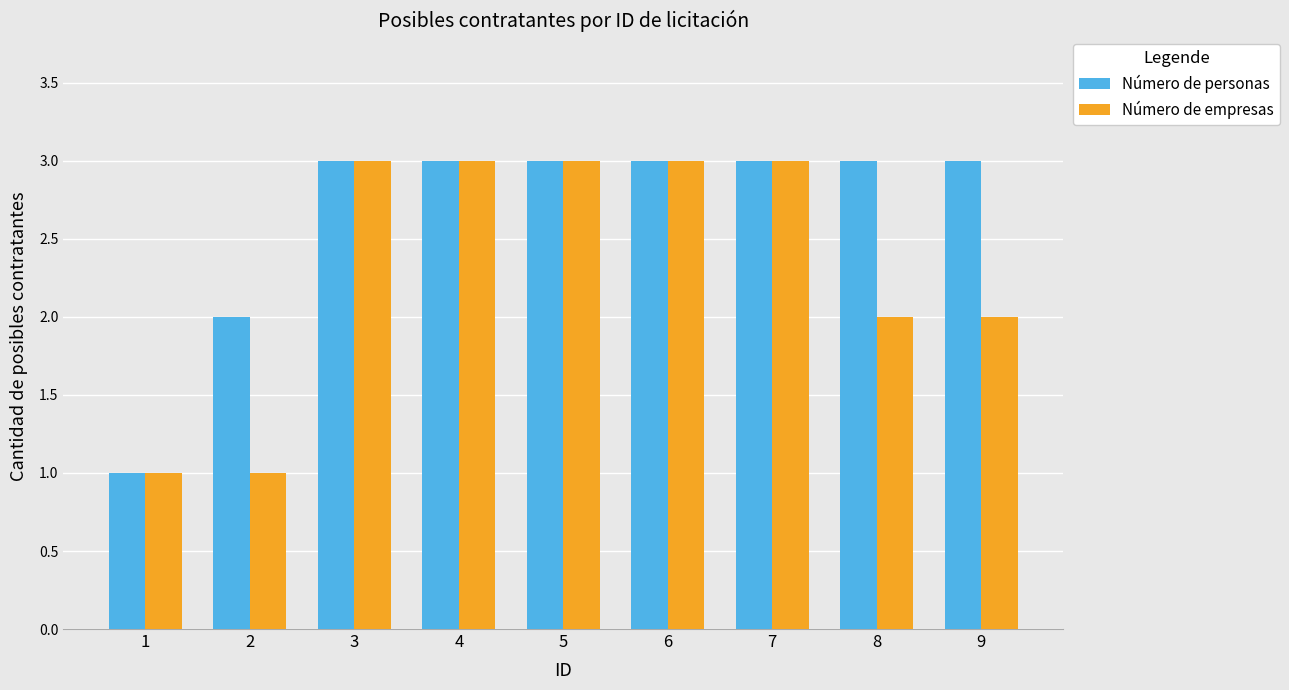

What is the value of the Número de personas bar at the 5th from the left?

3